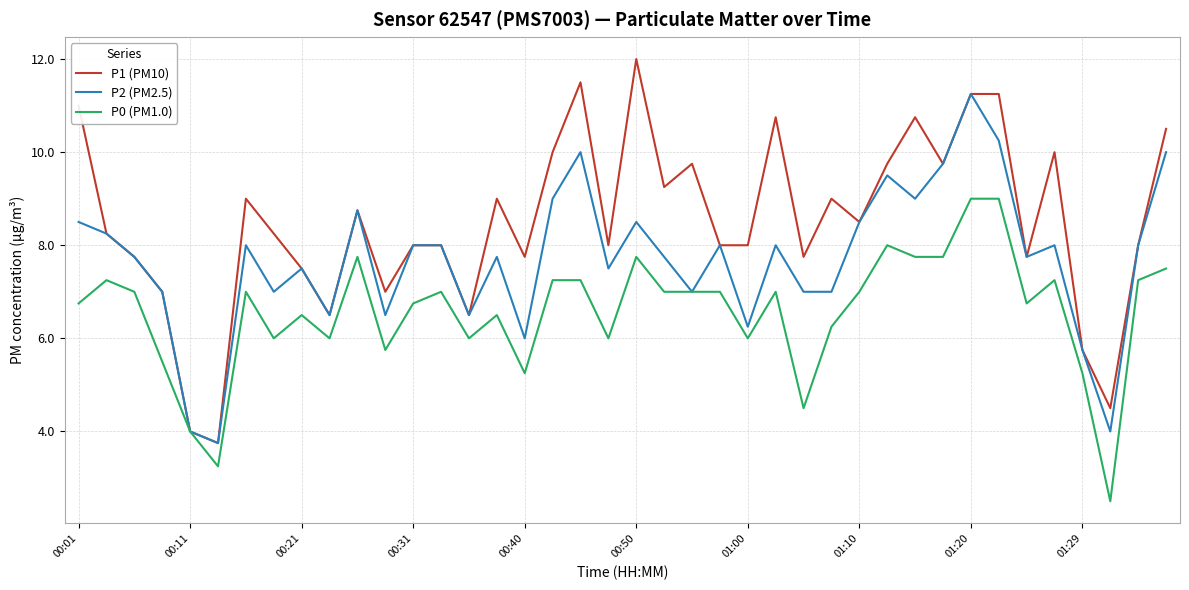

What is the minimum value for P1 (PM10)?

3.8